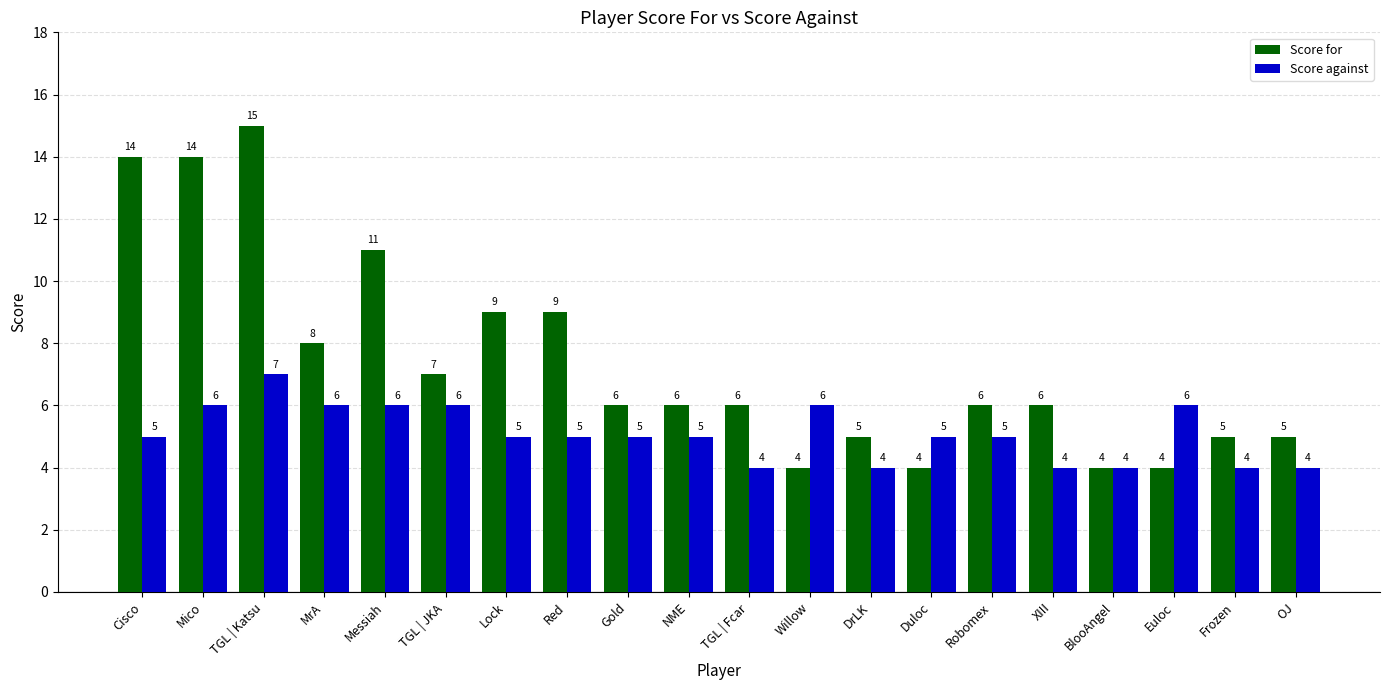

What position from the left is Messiah?

5